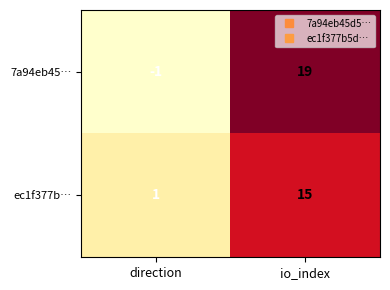

Is it true that 7a94eb45… equals 9 at io_index?

False